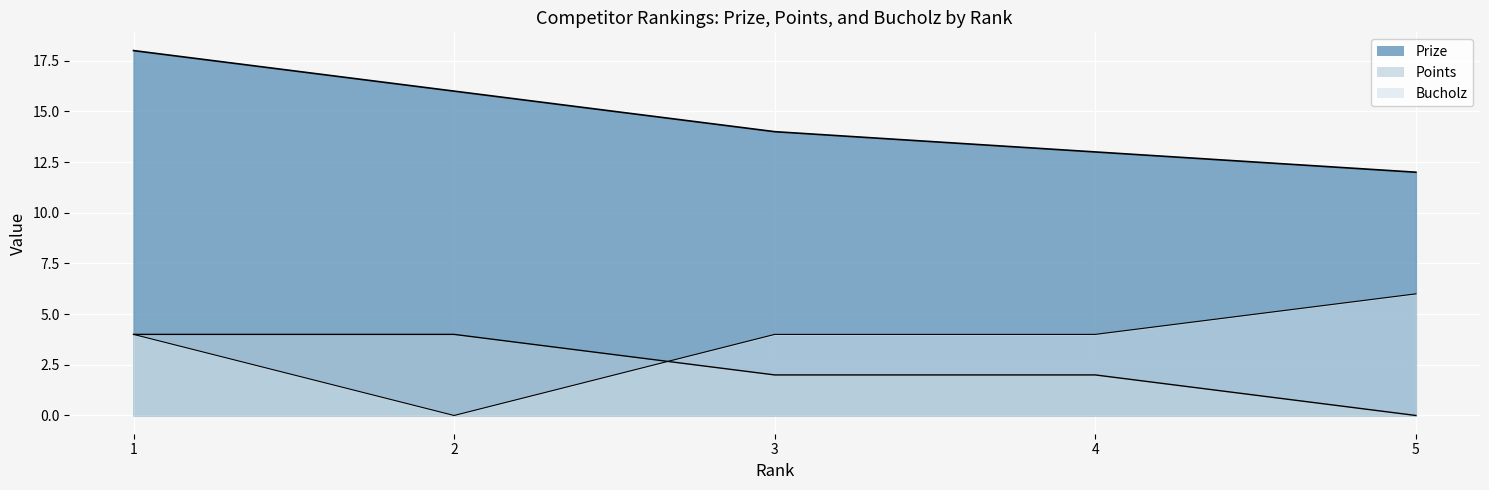

Reading left to right, transcribe all the data shown in this chart.

Prize: 18	16	14	13	12
Points: 4	4	2	2	0
Bucholz: 4	0	4	4	6